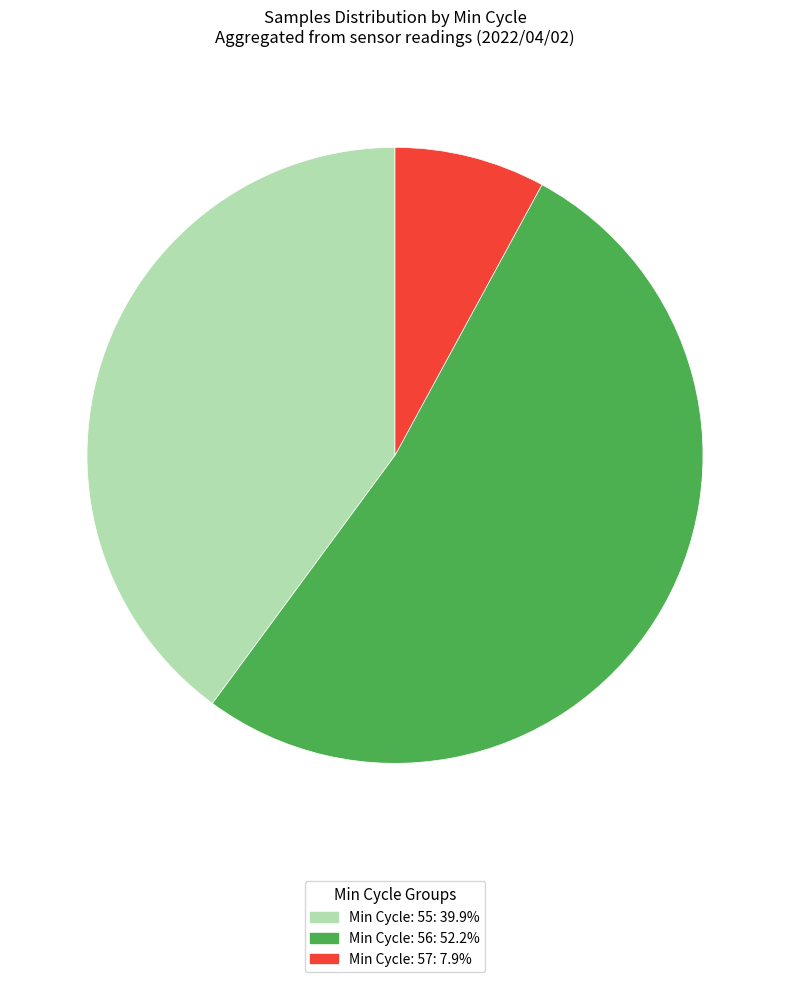

Does any single category account for the majority?

Yes